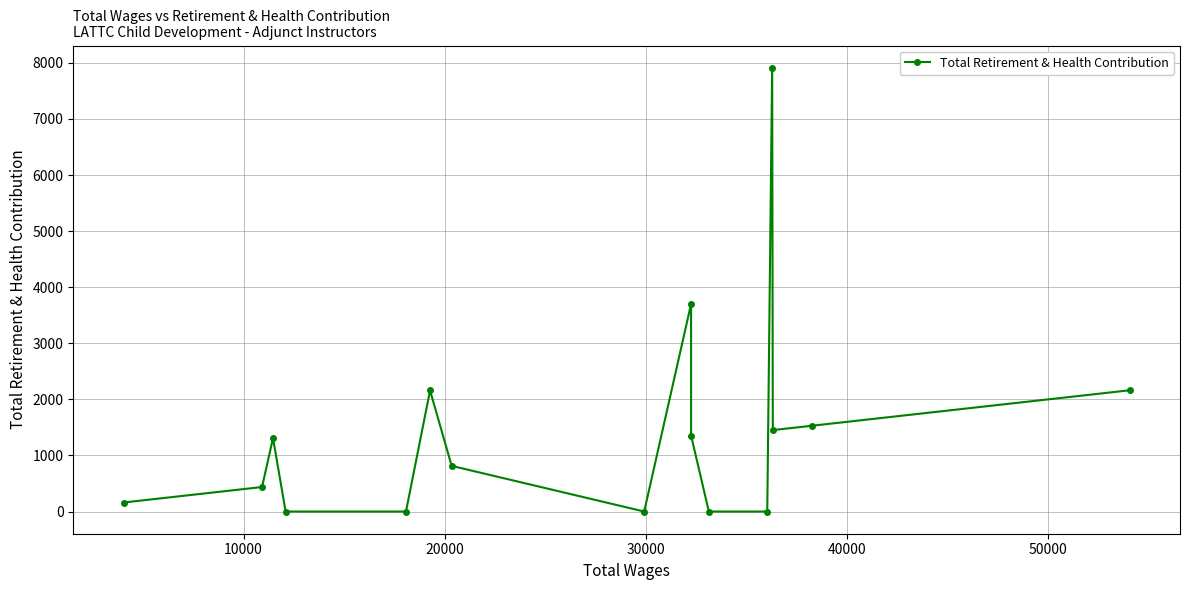

What is the maximum value shown in the chart?

7913